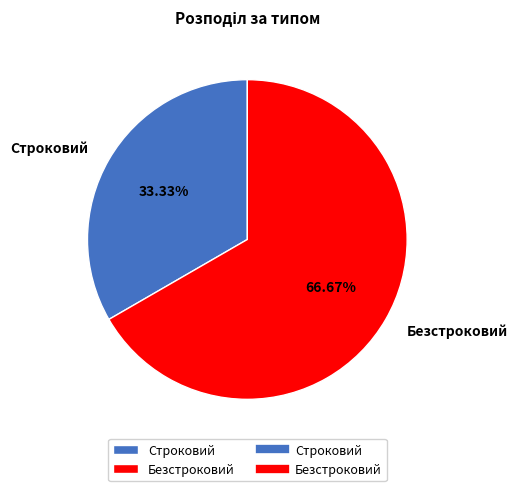

To the nearest percent, what portion does Безстроковий represent?

67%